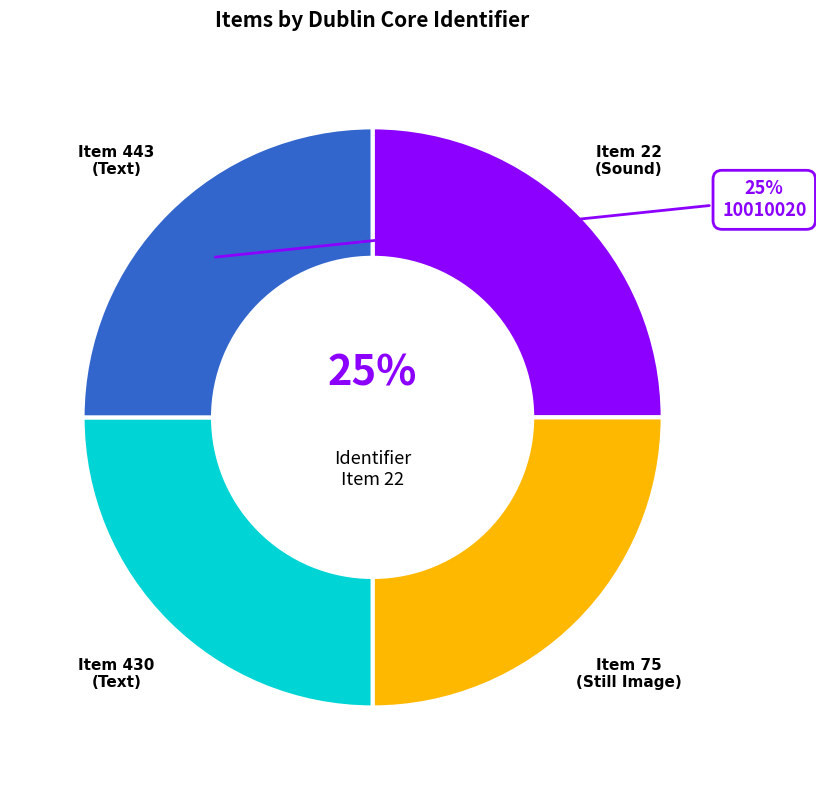

What percentage is the Item 75 (Still Image) slice, to the nearest percent?

25%